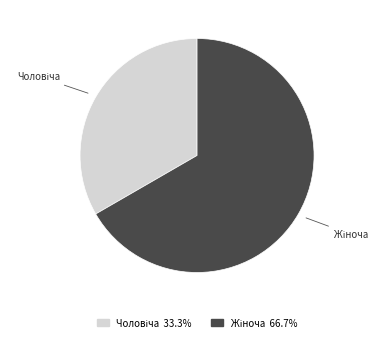

Does any single category account for the majority?

Yes